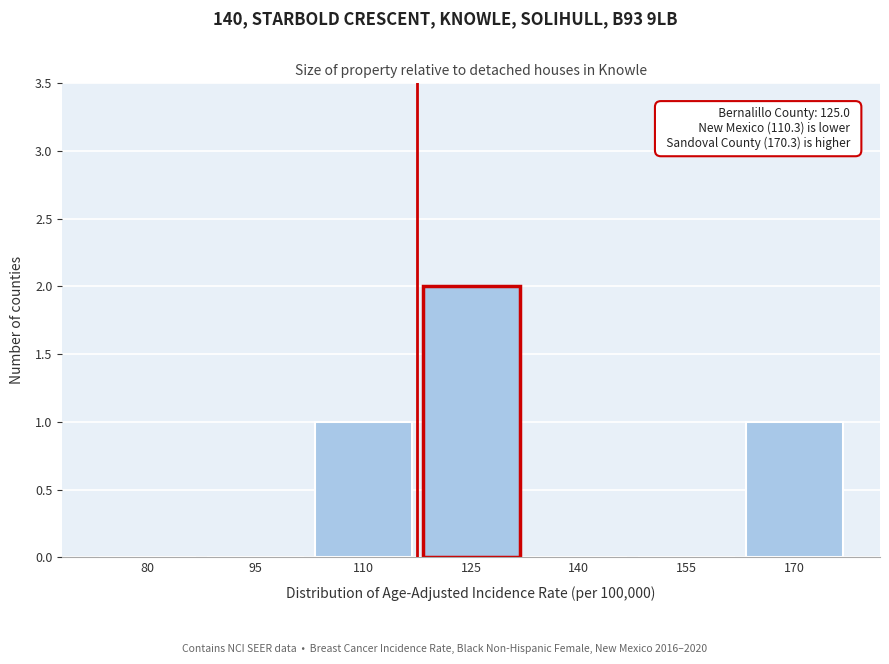

Reading left to right, transcribe all the data shown in this chart.

80=0	95=0	110=1	125=2	140=0	155=0	170=1